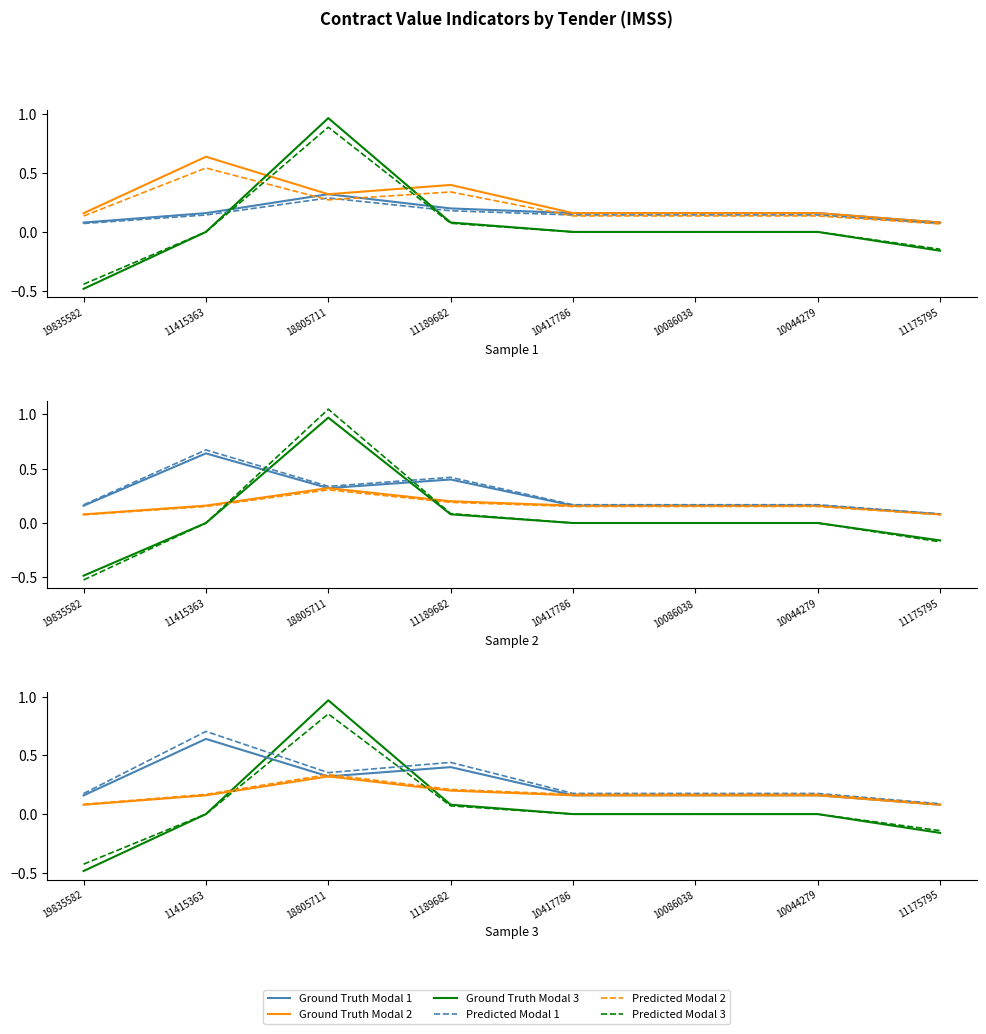

Is the value of Predicted Modal 1 at 10417786 greater than the value of Ground Truth Modal 1 at 19835582?

Yes